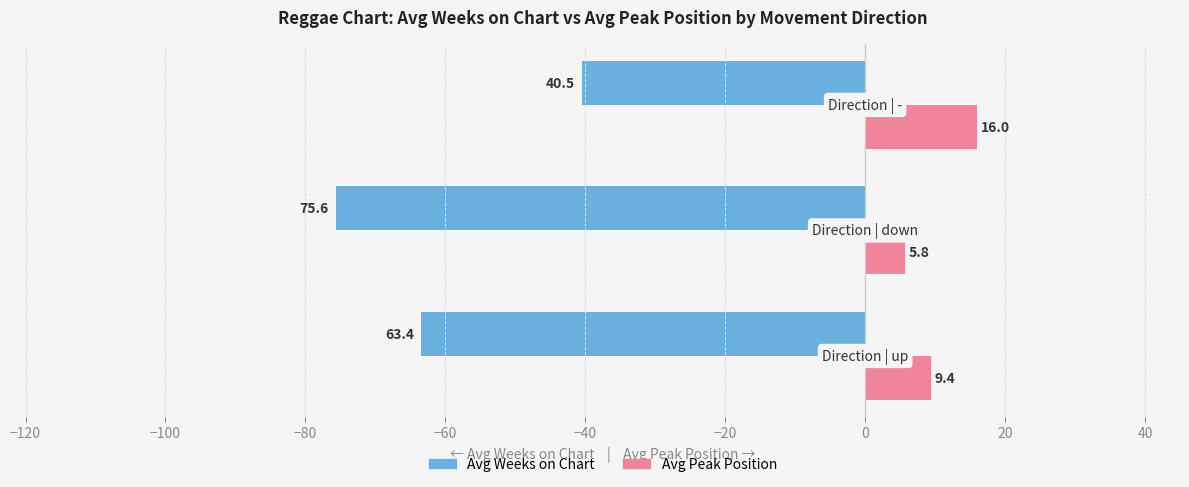

List the series in order of their peak value, highest first.

Avg Peak Position, Avg Weeks on Chart